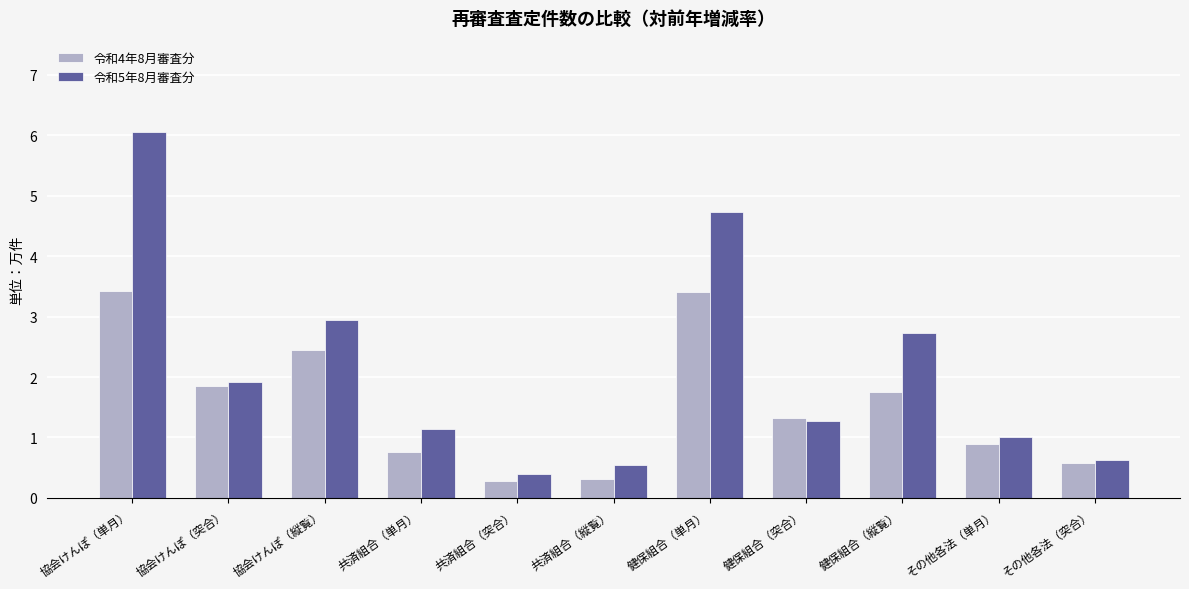

At which label is 令和4年8月審査分 closest to 1?

その他各法（単月）